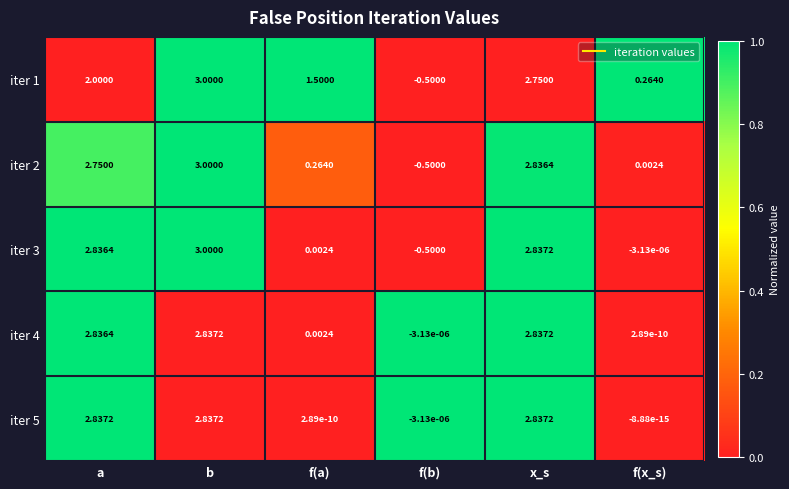

What is the difference between the highest and lowest values at f(a)?

1.5